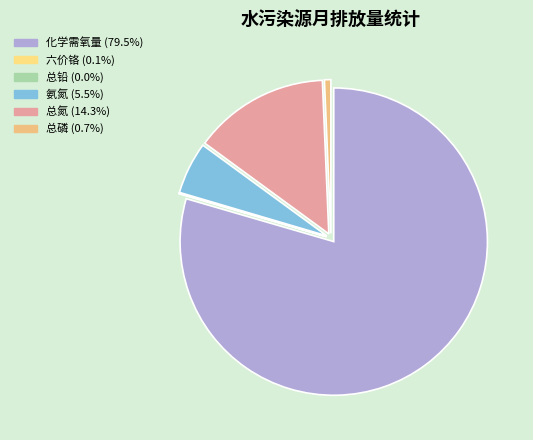

How many segments does this pie chart have?

6